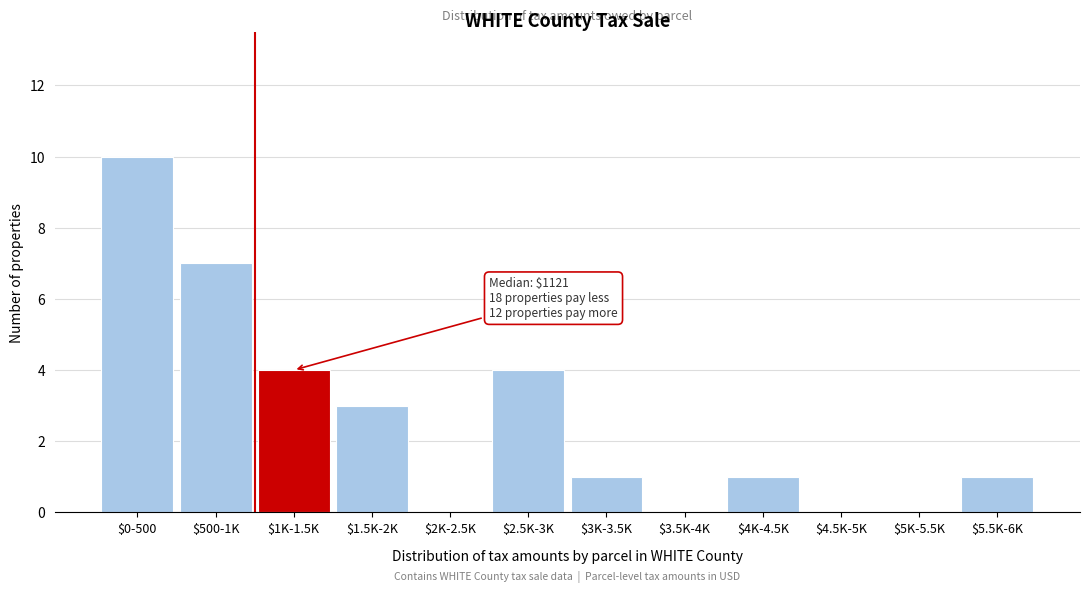

The value at $2.5K-3K is 4. True or false?

True